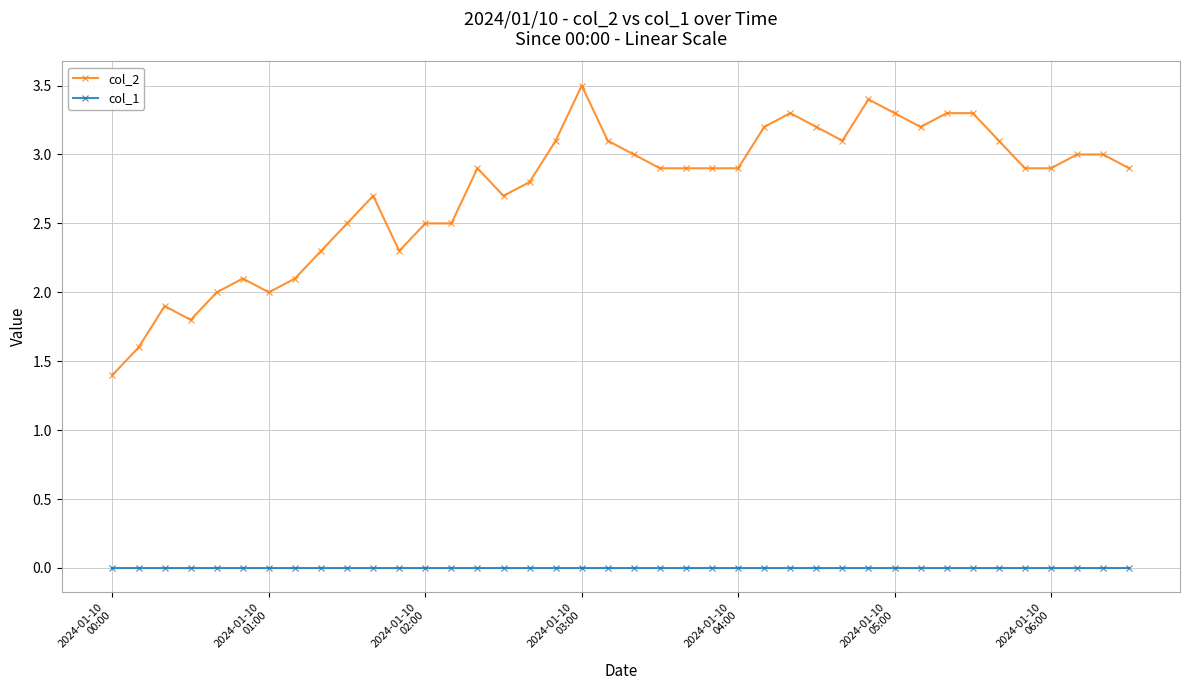

Which series has the widest spread of values?

col_2